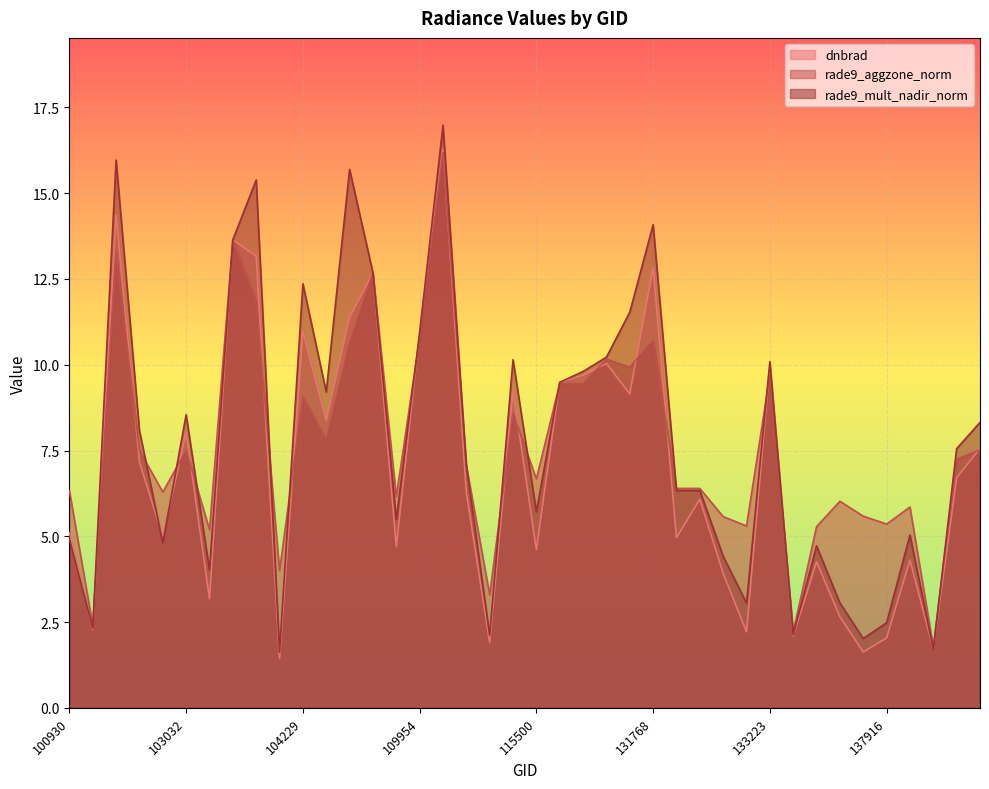

What is the maximum value for rade9_mult_nadir_norm?

17.0